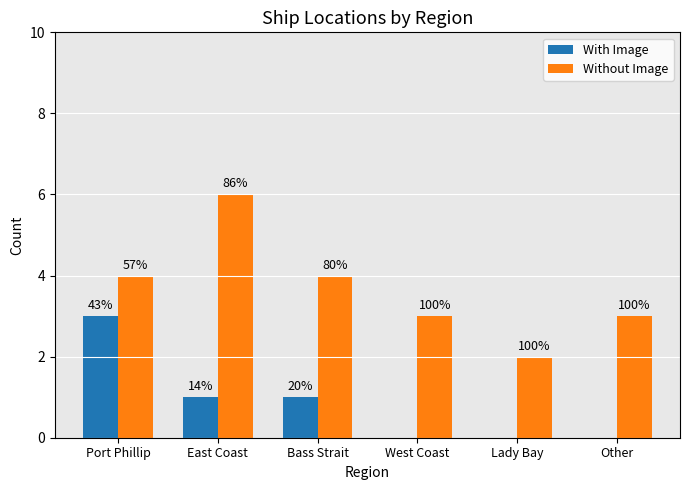

What is the sum of the Without Image values at Lady Bay and Bass Strait?

6